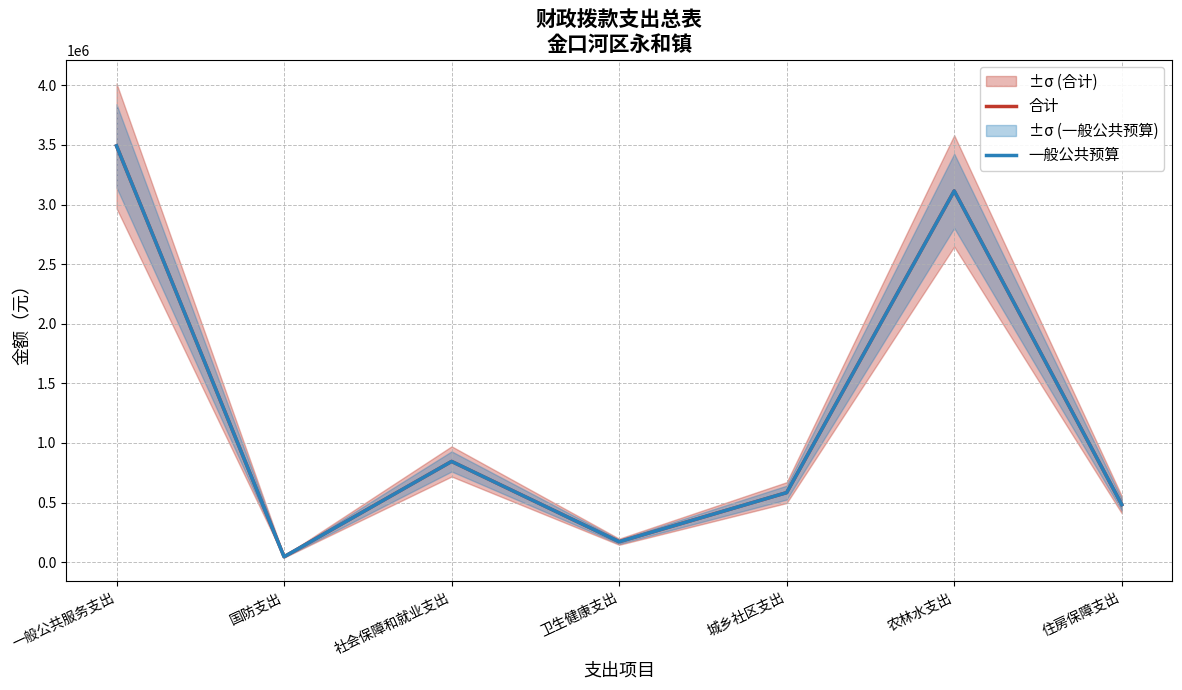

At which category does 一般公共预算 reach its first local peak?

社会保障和就业支出